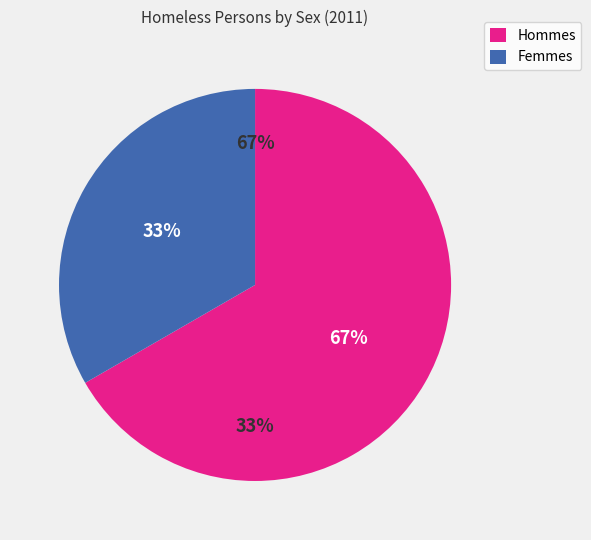

Between Male and Female, which is larger?

Male